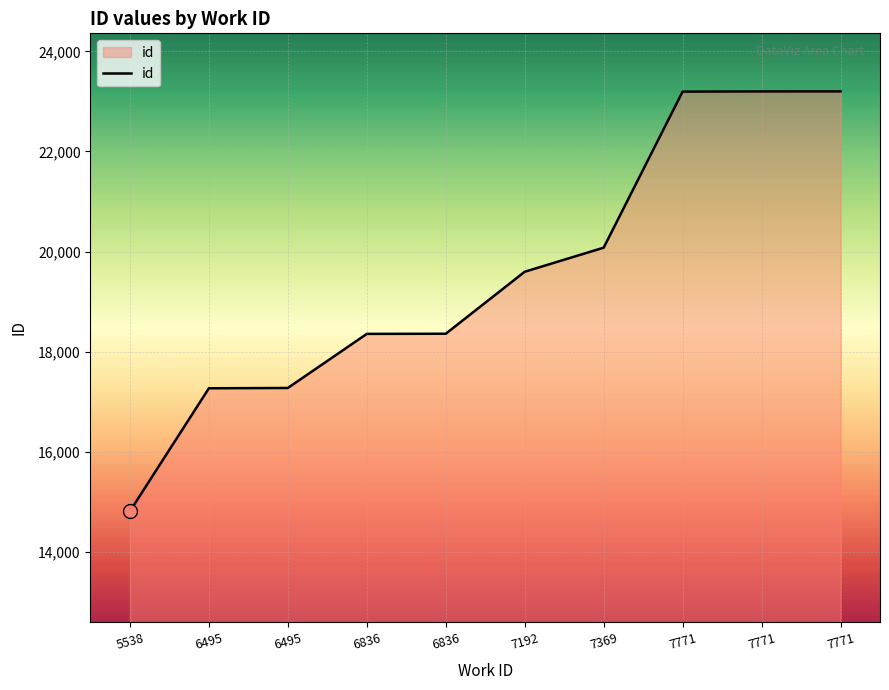

How many lines are shown in the chart?

1